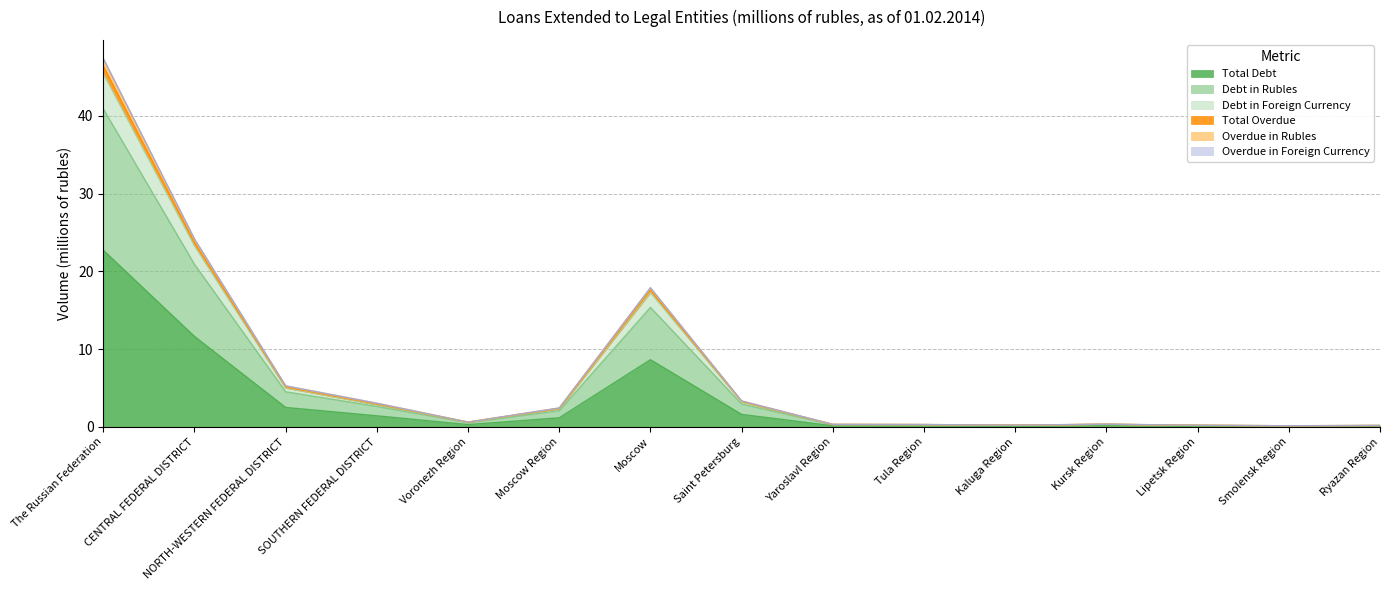

The value of Debt in Foreign Currency at CENTRAL FEDERAL DISTRICT is 7.5. True or false?

False